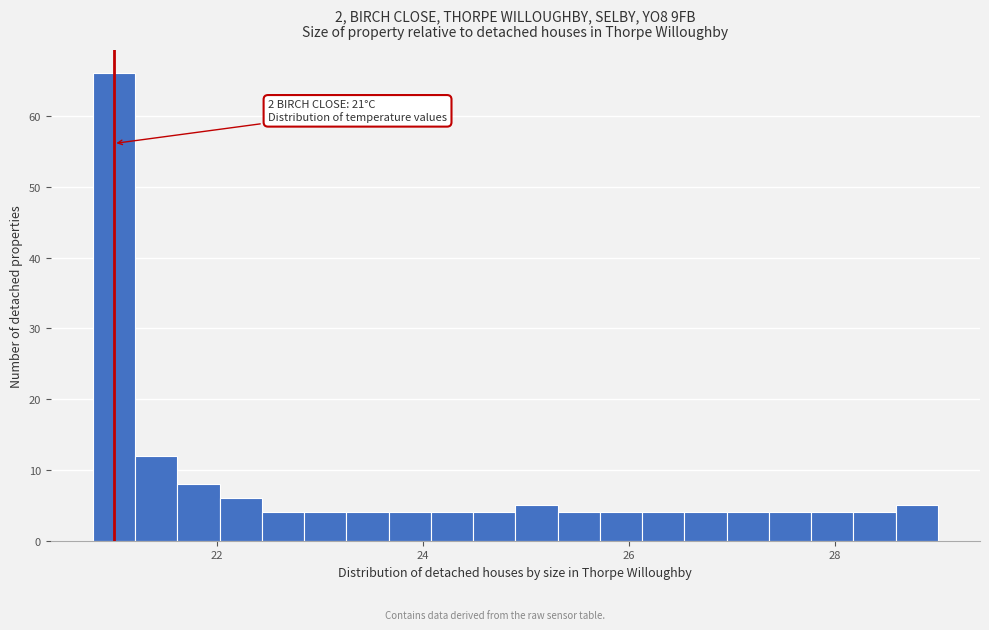

Read against the x-axis, roughly where is the centre of the tallest bar?

21.0